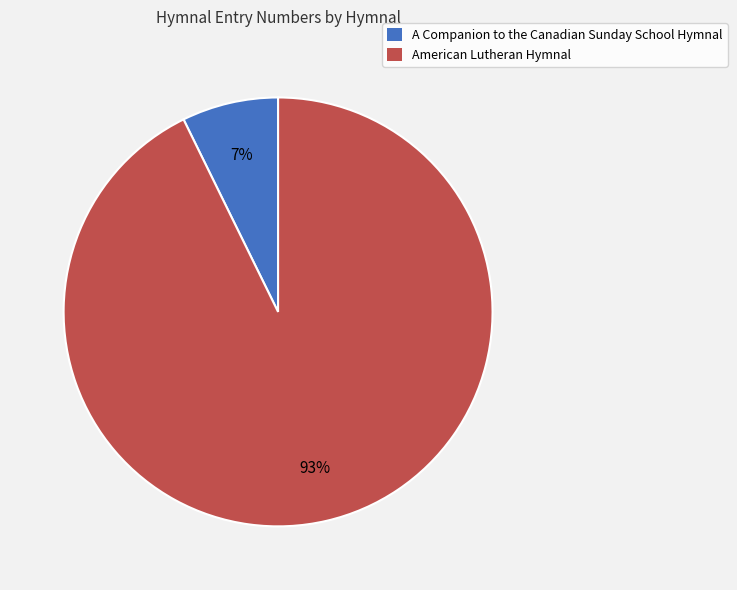

To the nearest percent, what portion does A Companion to the Canadian Sunday School Hymnal represent?

7%